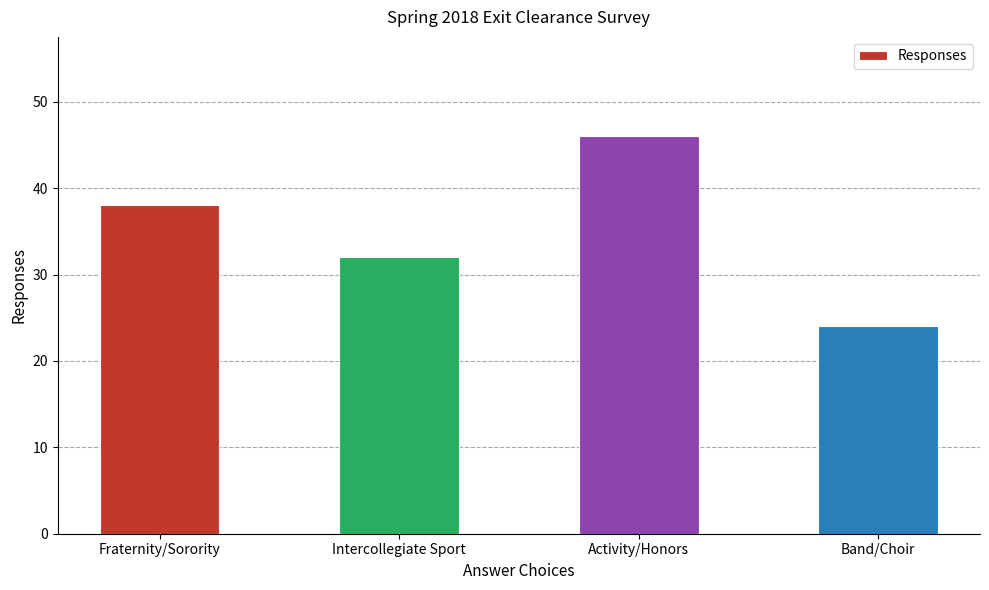

What is the ratio of the value at Intercollegiate Sport to the value at Fraternity/Sorority?

0.8